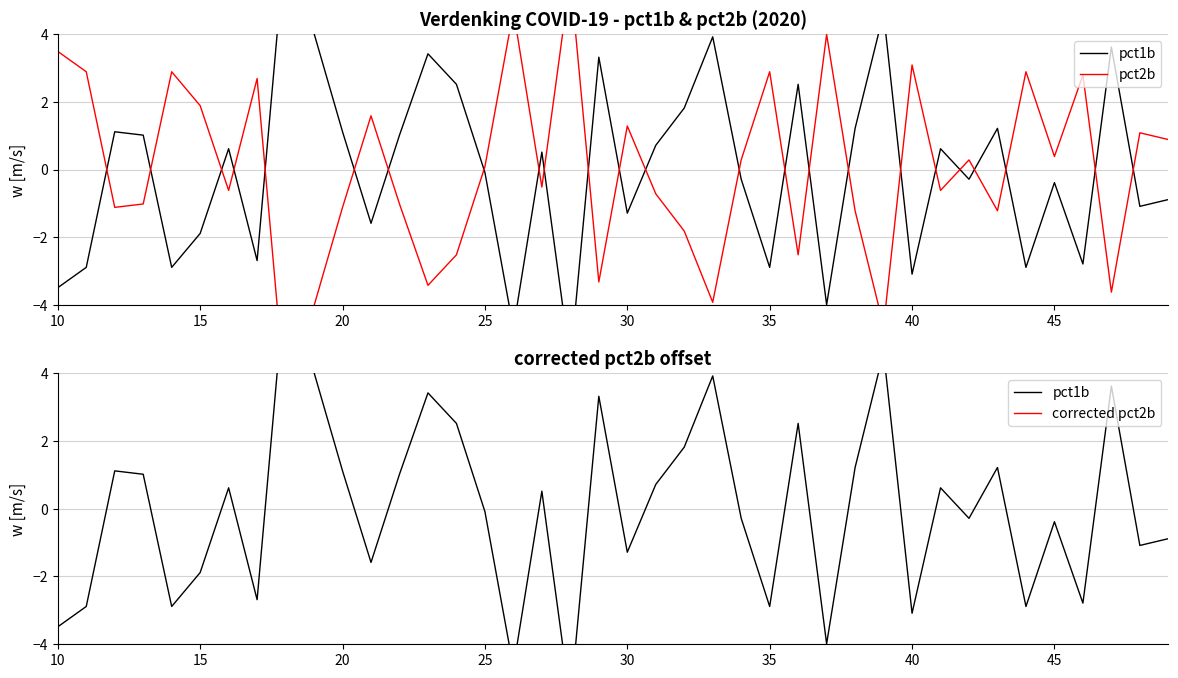

How many data points in pct2b are less than 0?

20